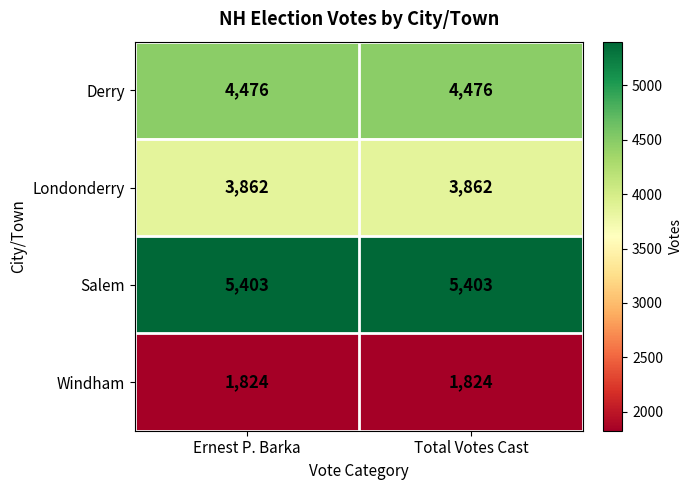

What is the spread (max minus min) of values at Ernest P. Barka?

3579